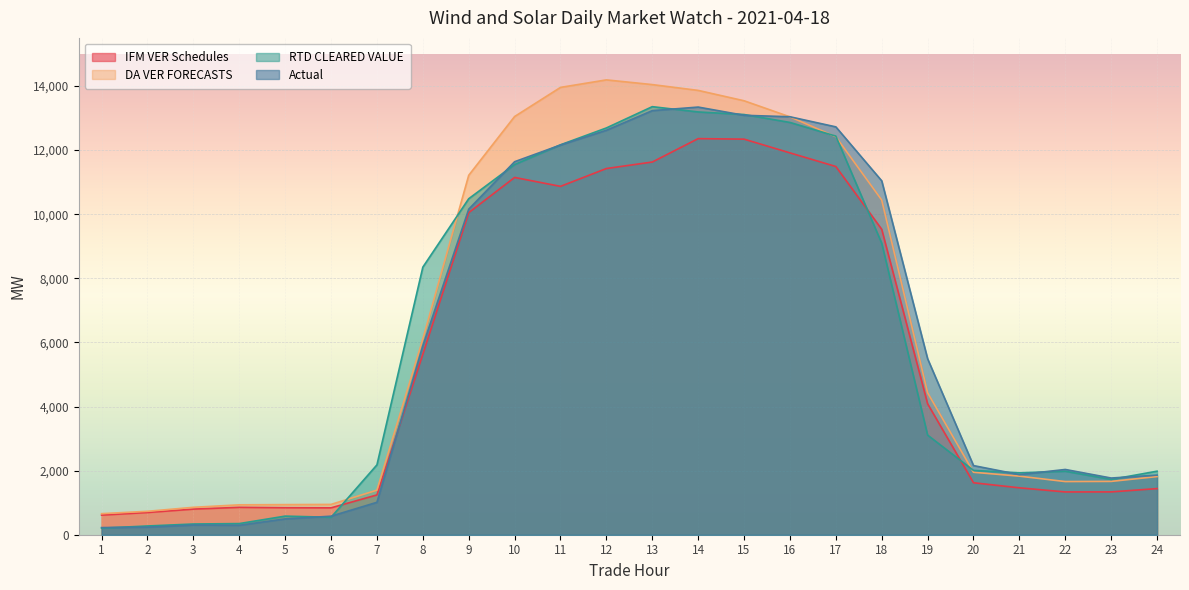

How many times do Actual and RTD CLEARED VALUE cross each other?

11